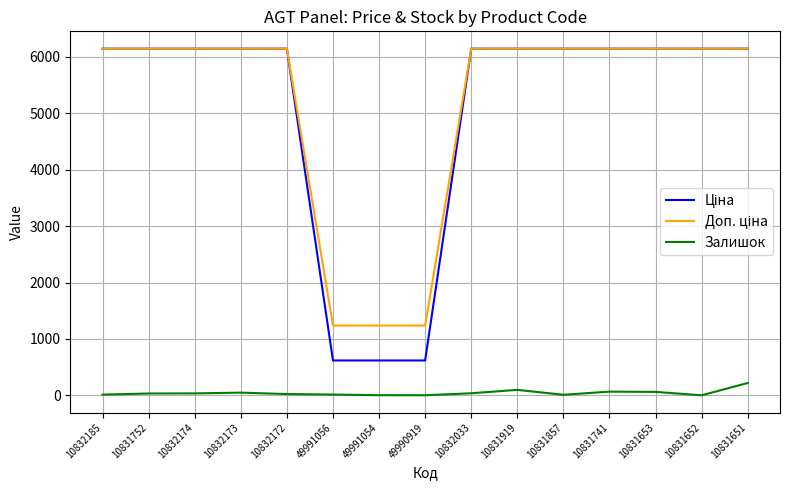

The Залишок series shows 15.0 at 49991056. True or false?

True